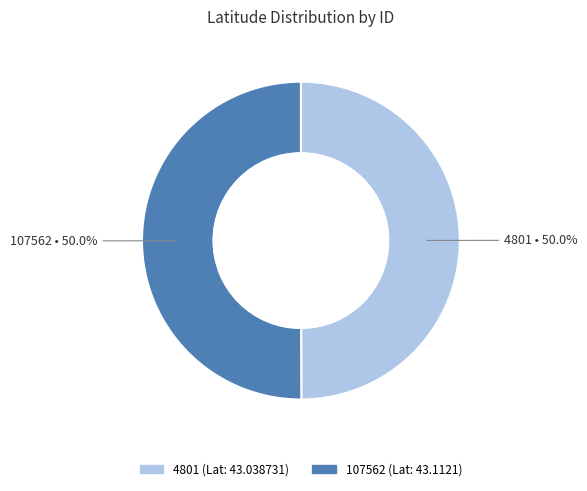

To the nearest percent, what portion does 4801 represent?

50%